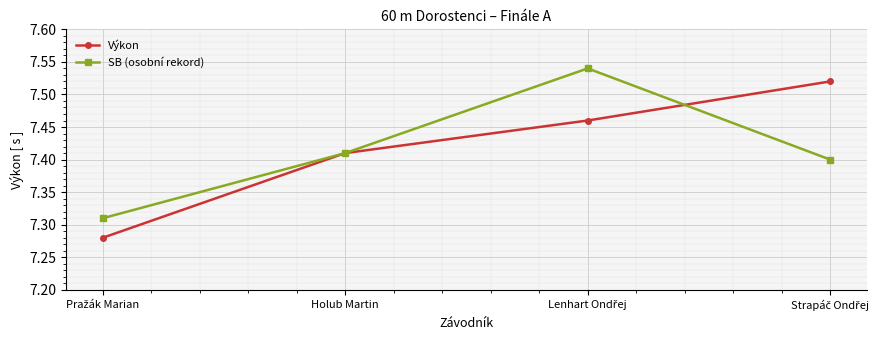

What is the label of the 2nd point from the left?

Holub Martin